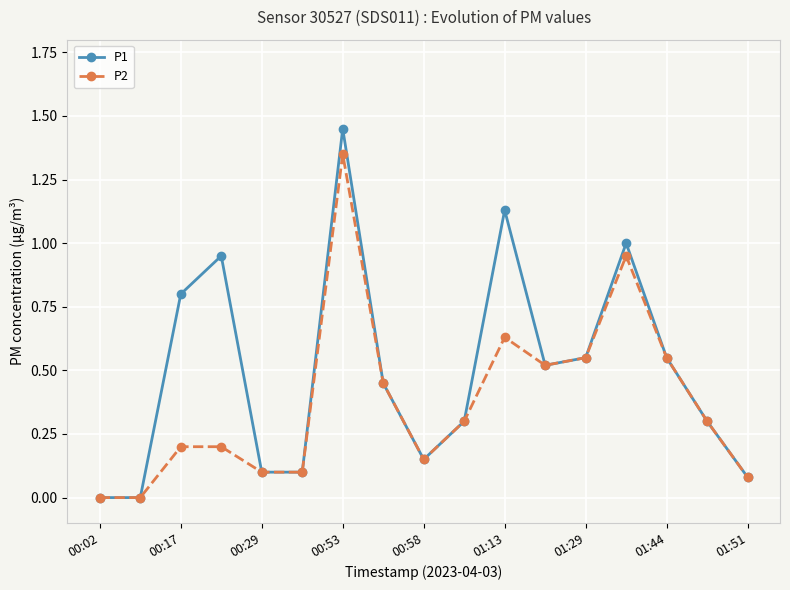

List the series in order of their peak value, highest first.

P1, P2